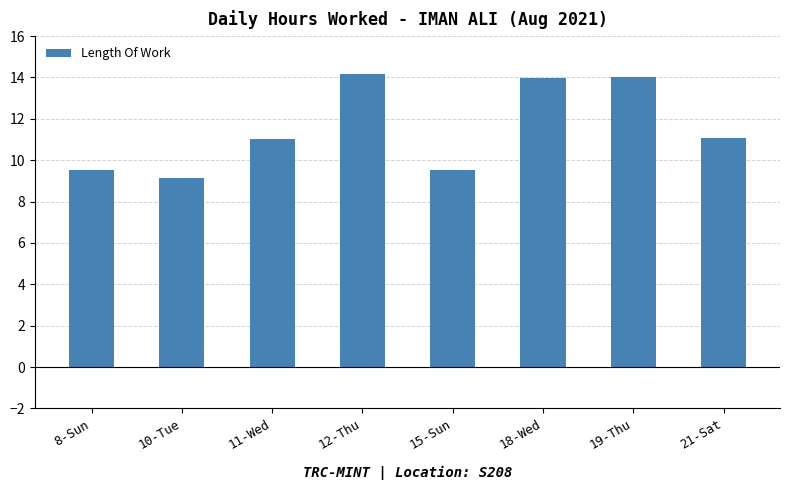

Which category has the lowest value across all series?

10-Tue